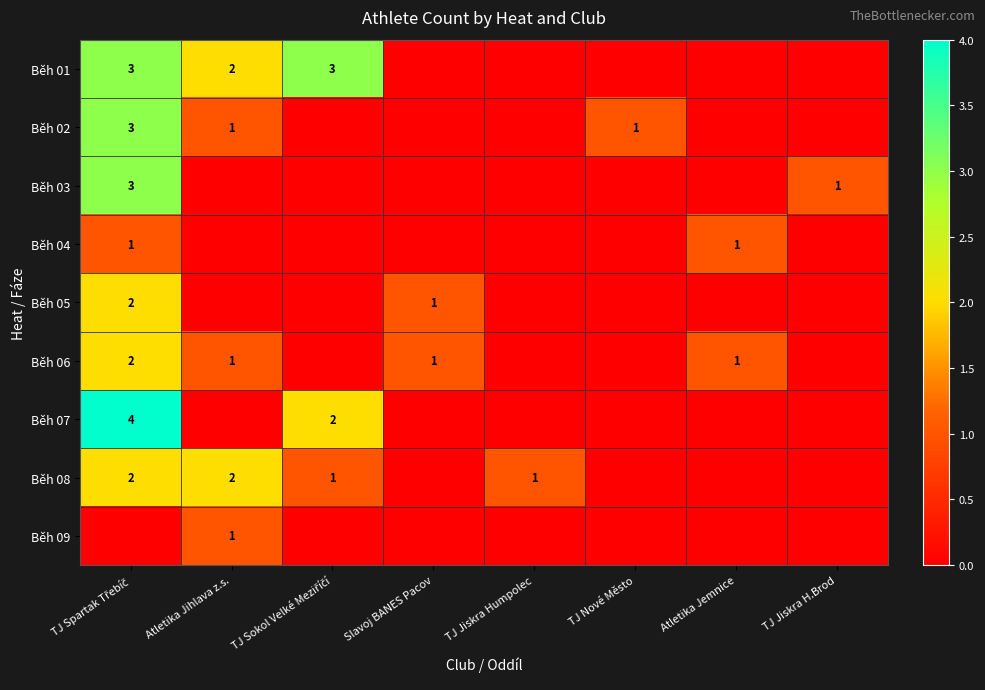

The value of Běh 06 at Atletika Jihlava z.s. is 1. True or false?

True